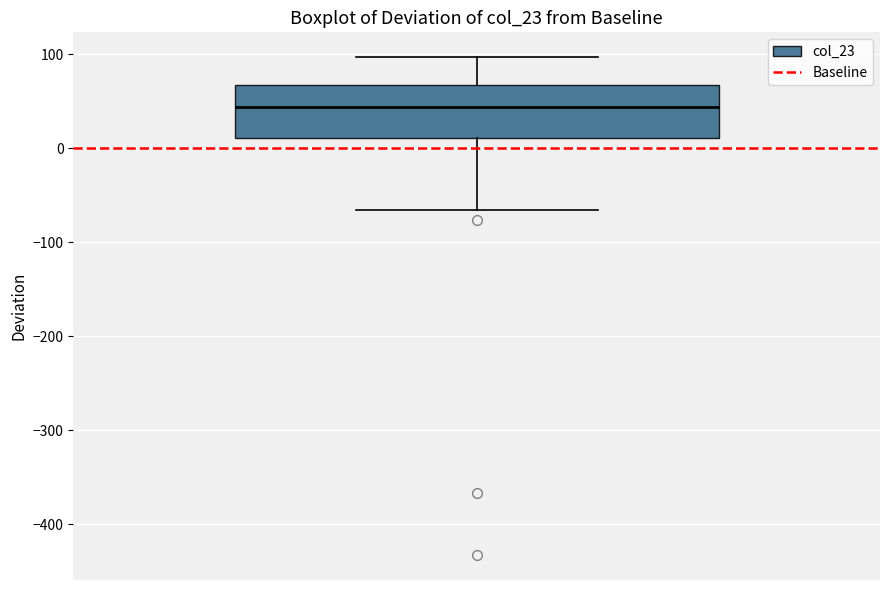

Read this box plot against the y-axis: the position of the median line, the range covered by the box, and the ends of both whiskers. The values are not printed on the chart, so give them approximately, as read against the axis.

median 40, box 10 to 70, whiskers -70 to 100